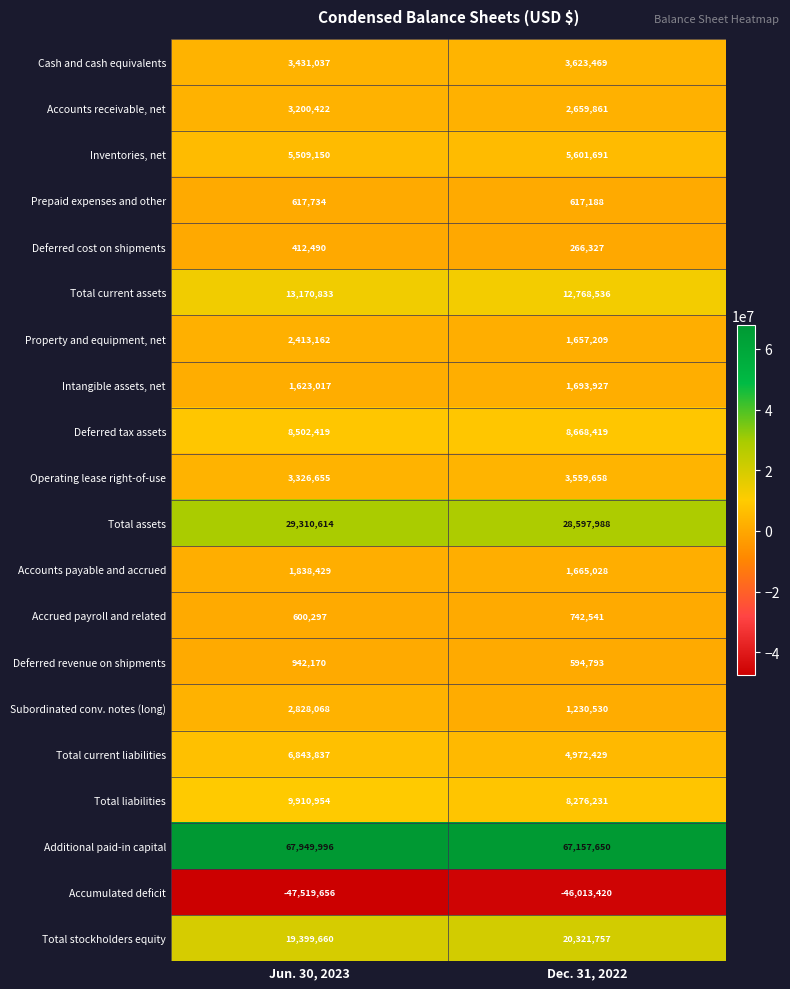

What is the sum of the Accumulated deficit values at Dec. 31, 2022 and Jun. 30, 2023?

-93533076